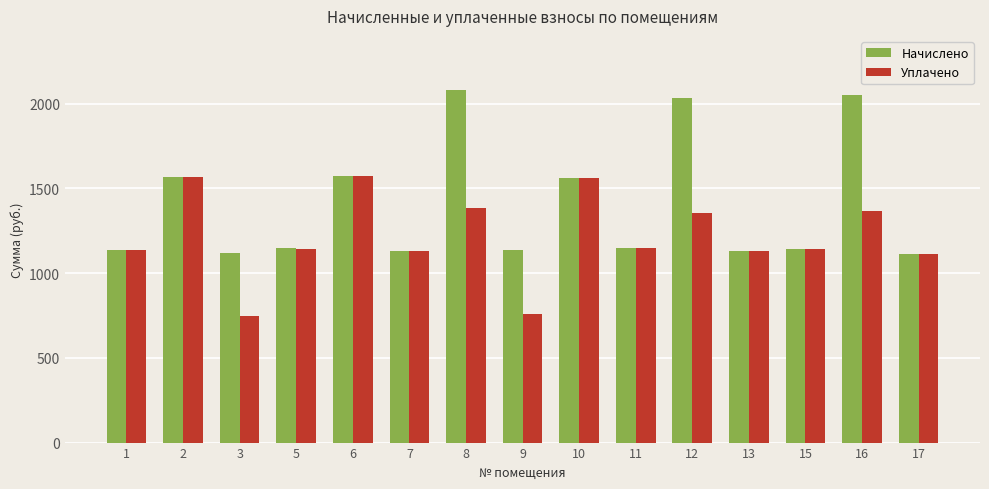

The value of Уплачено at 15 is 1143.0. True or false?

True